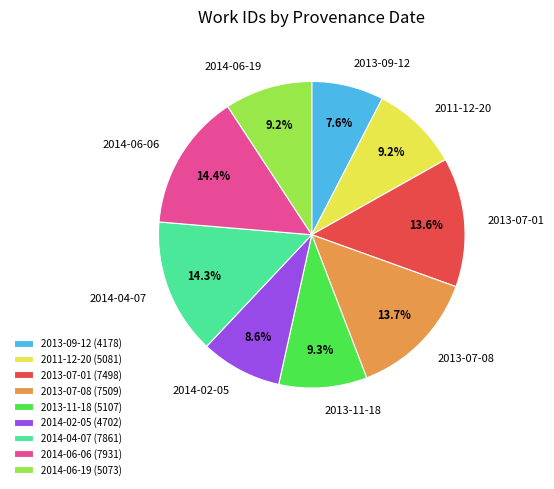

What is the ratio of the value at 2013-11-18 to the value at 2014-06-19?

1.0